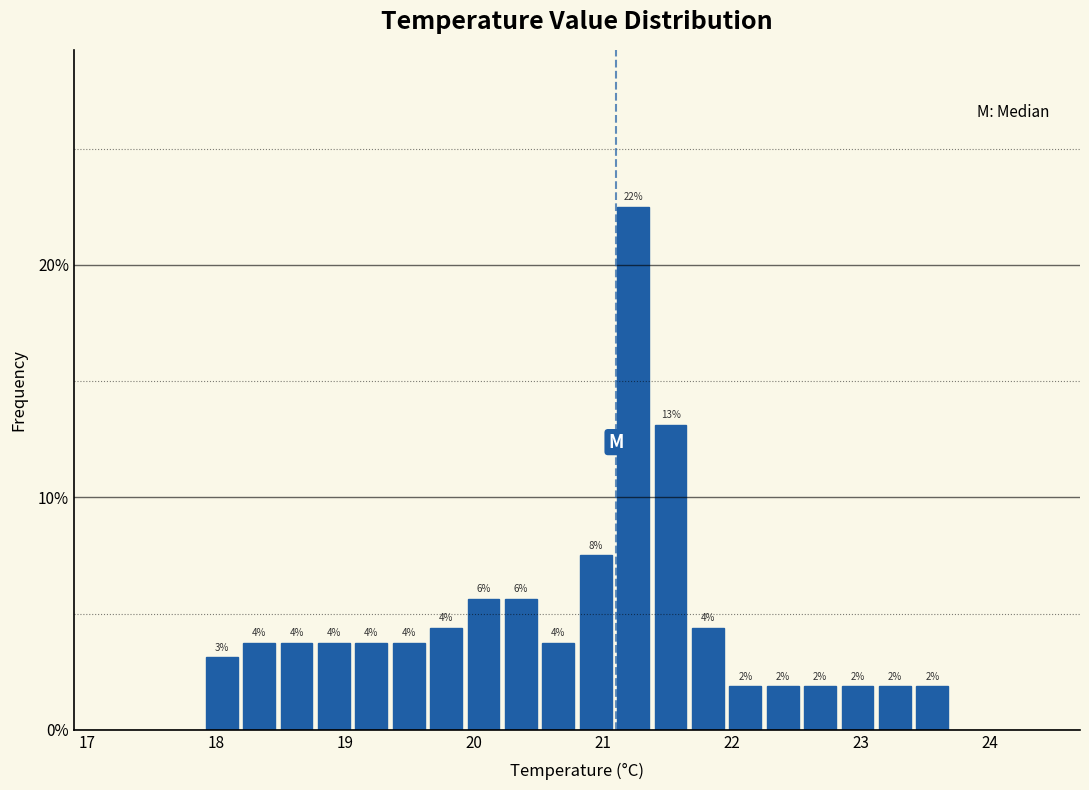

Read against the x-axis, roughly where is the centre of the tallest bar?

21.2